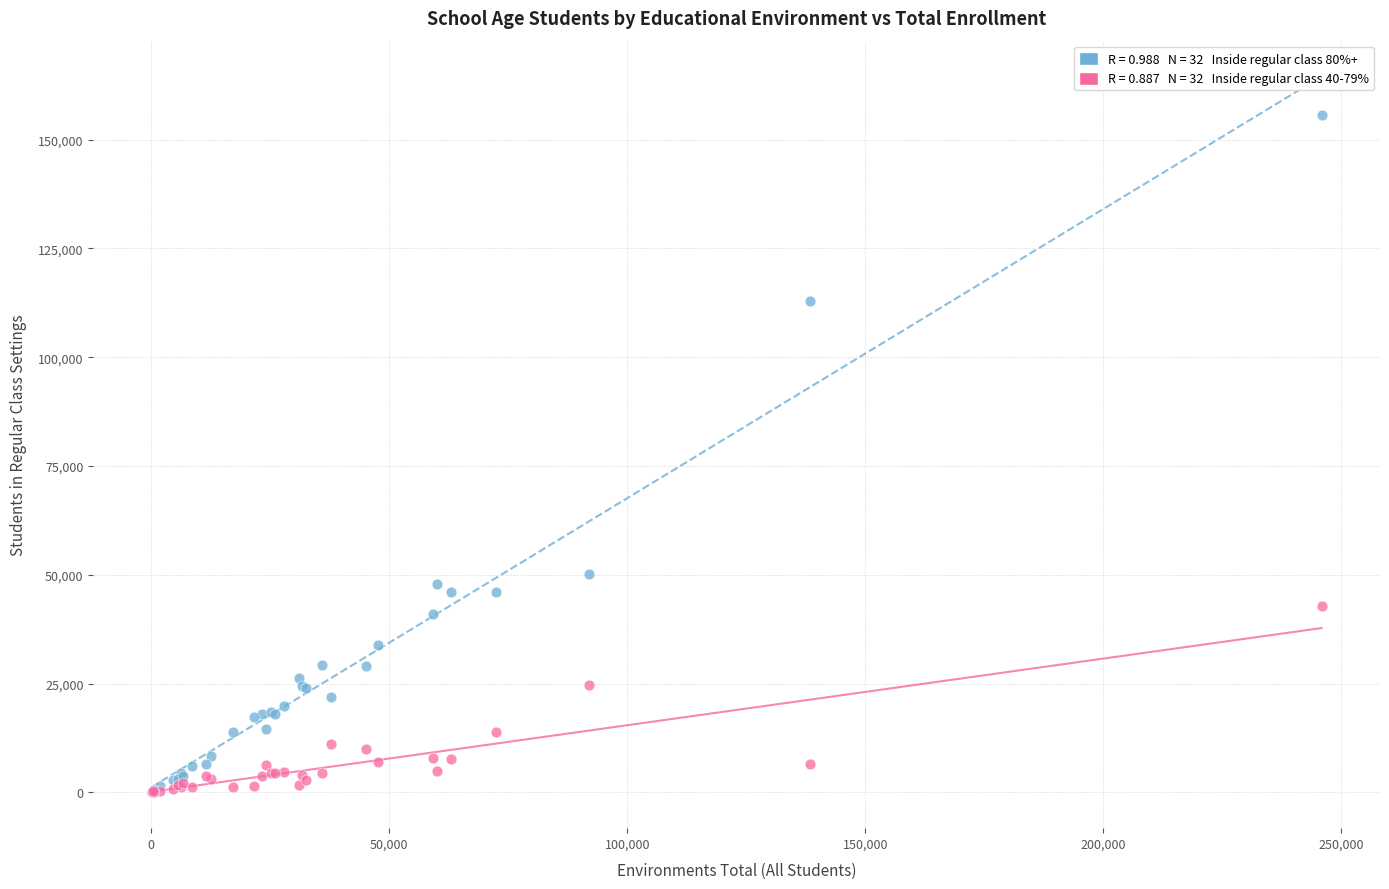

Across all series, what Y value is closest to 77870?

50261